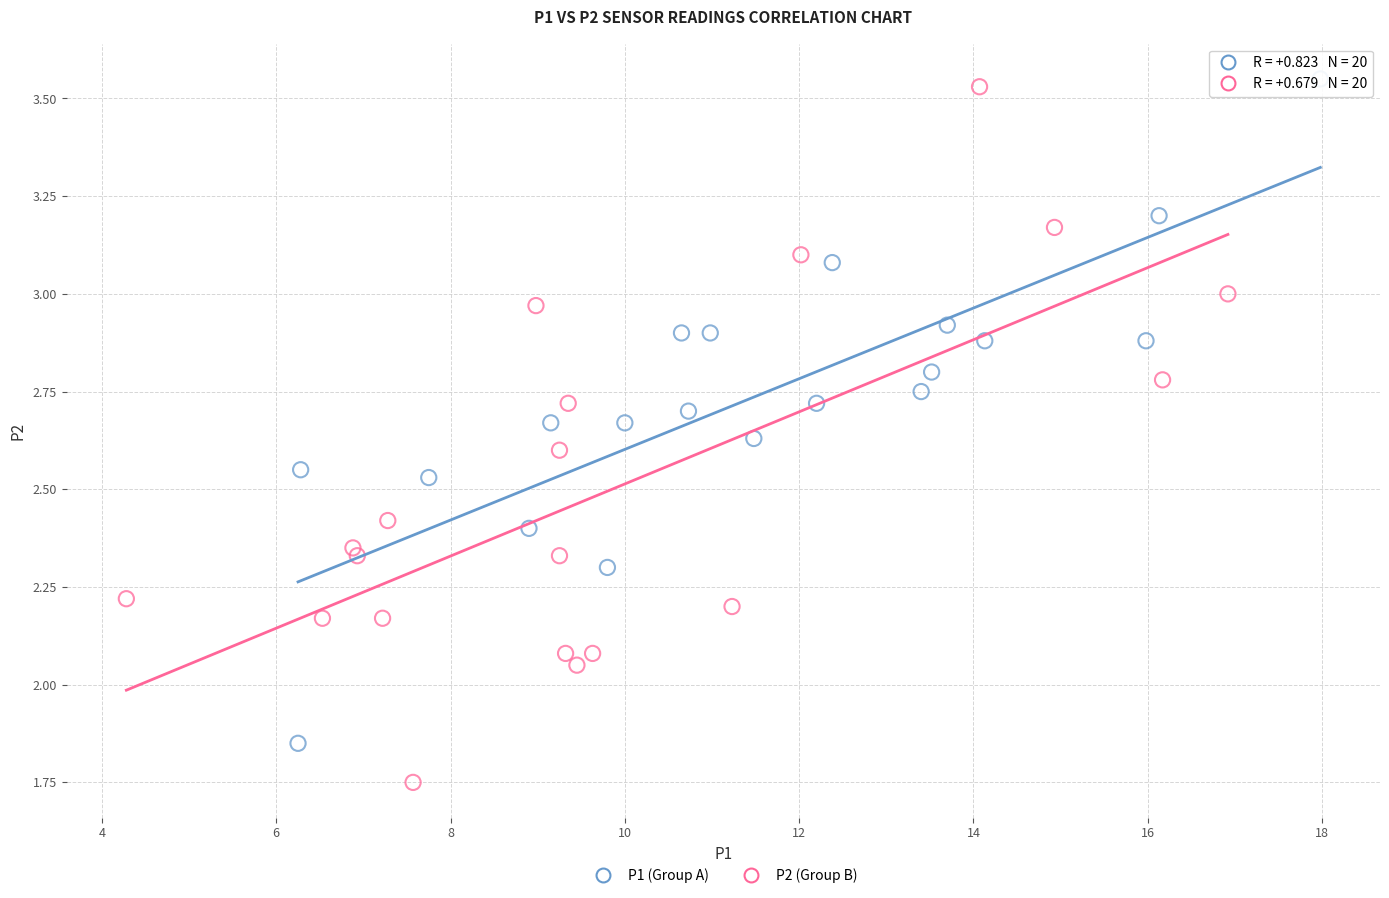

Which series has the largest Y range (max minus min)?

P2 (Group B)